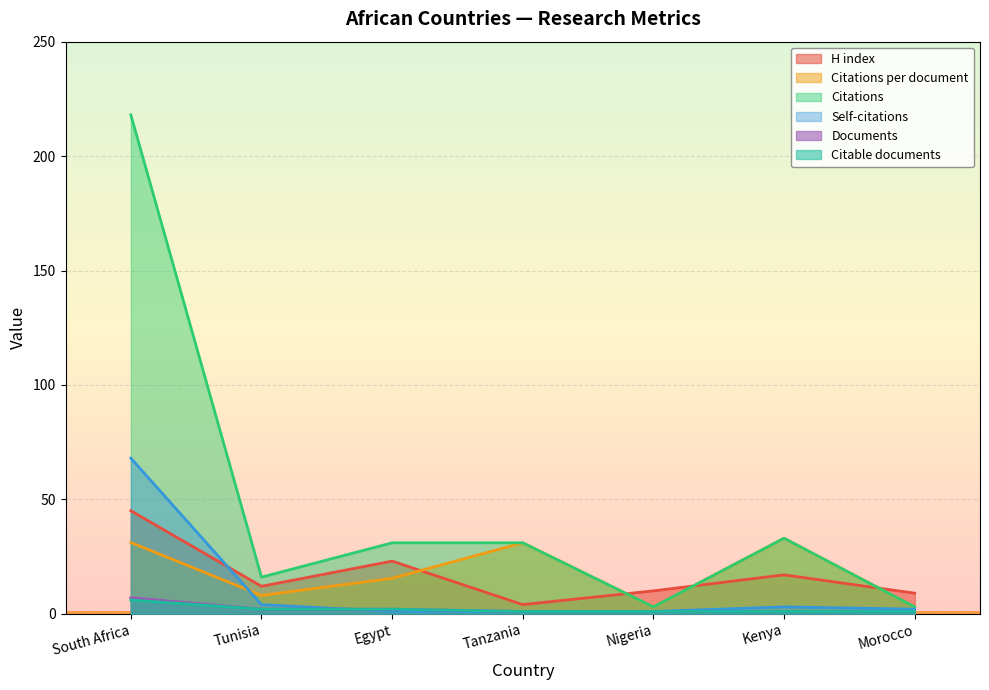

Which series has the largest total across all categories?

Citations